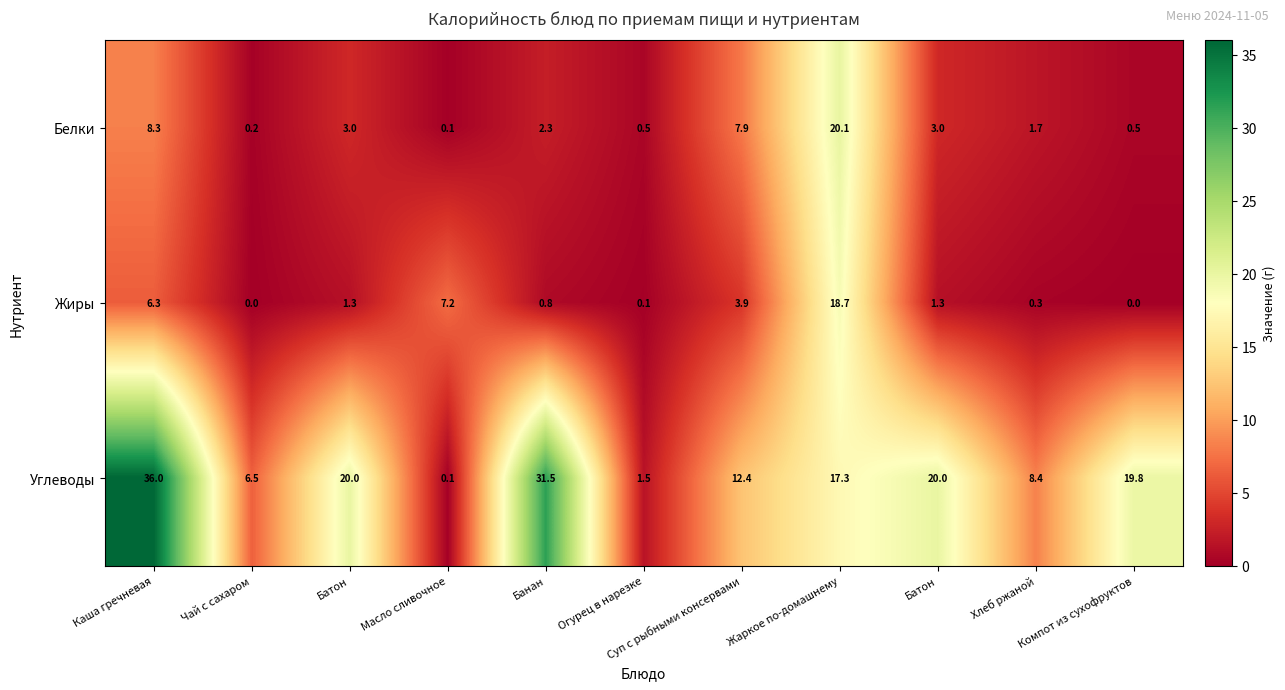

How many data points does each series have?

11